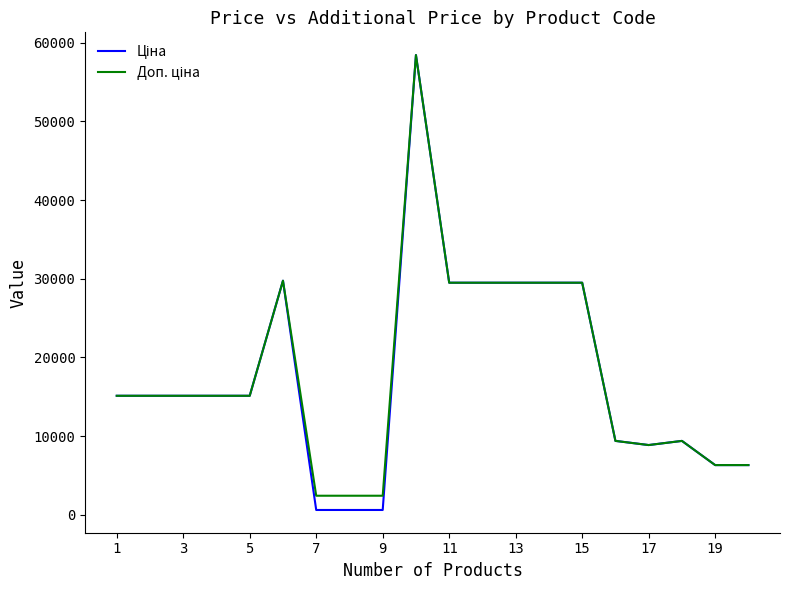

At how many categories does at least one series exceed 27174?

7